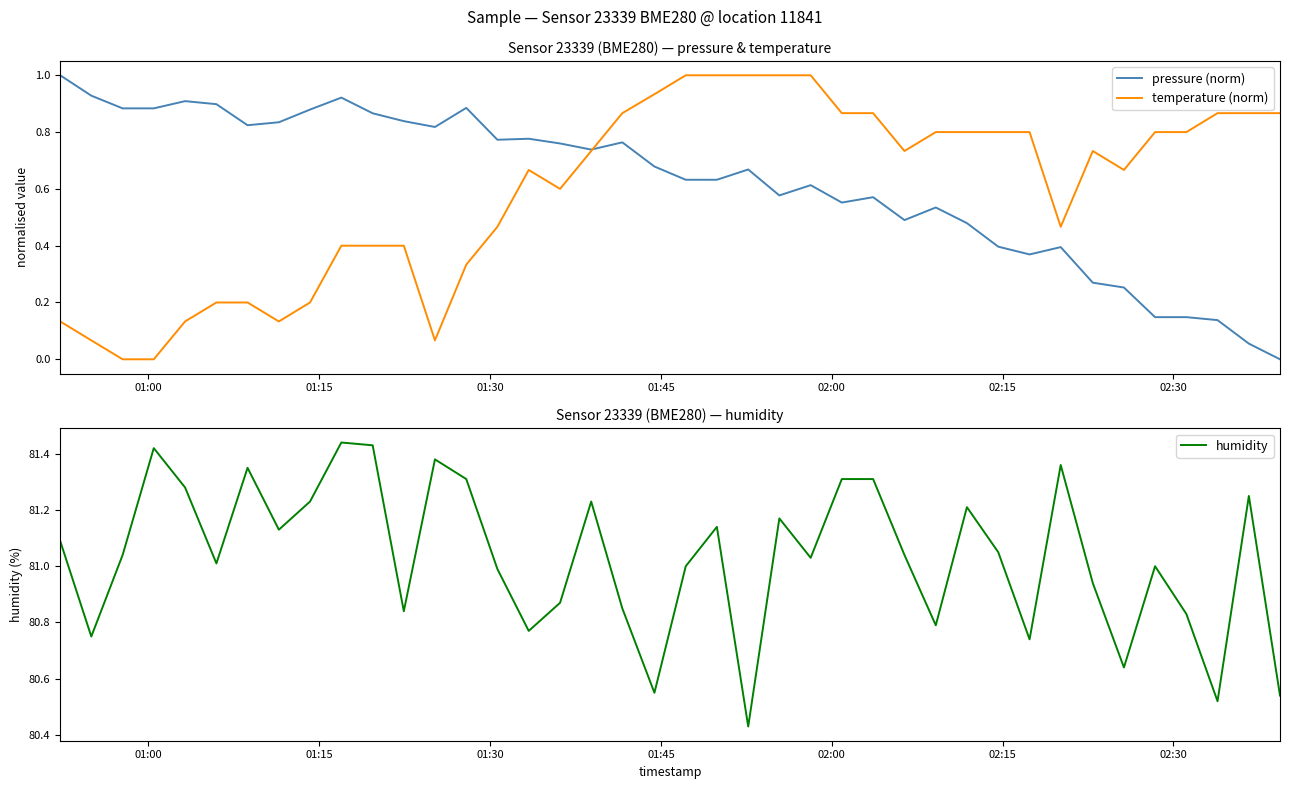

What is the highest value of the temperature (norm) series?

1.0